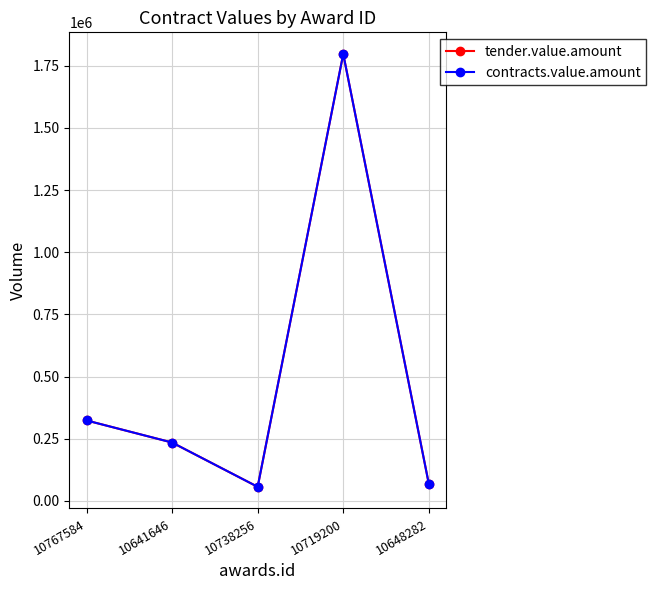

Which has a higher value, 10648282 or 10641646?

10641646